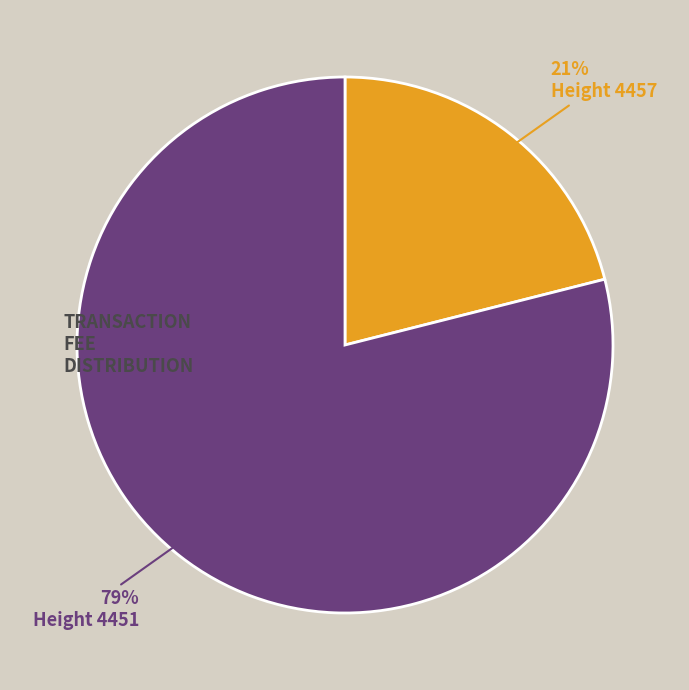

How many segments does this pie chart have?

2